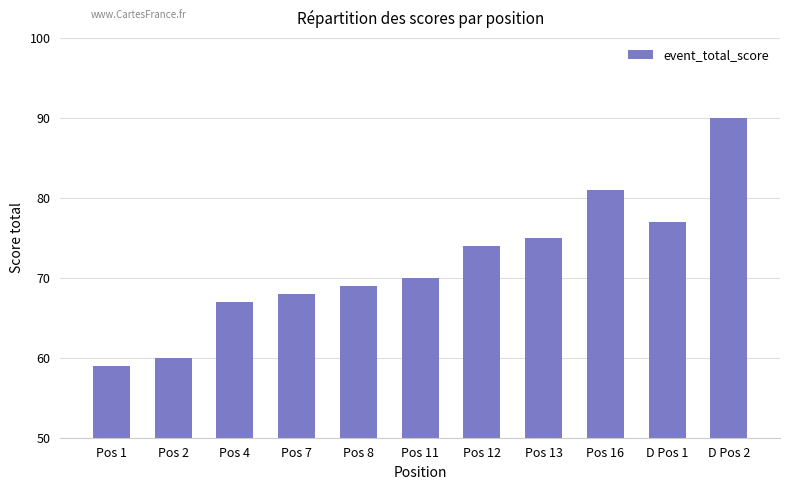

What is the greatest value displayed?

90